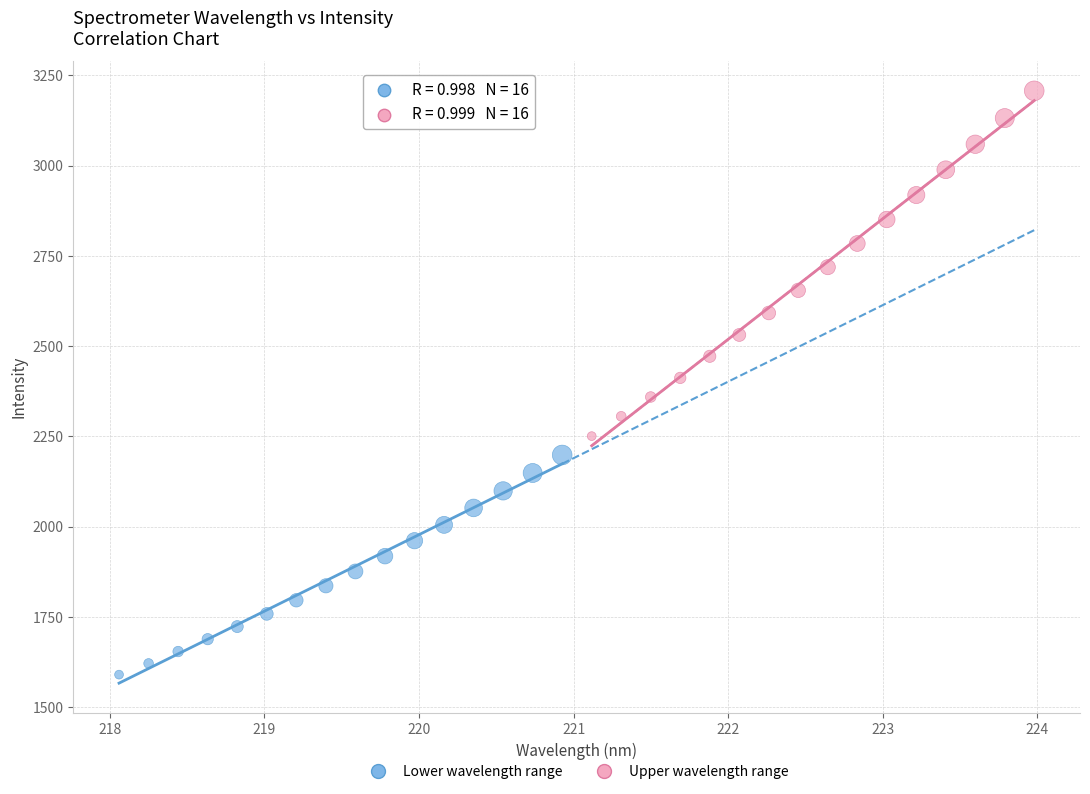

What are all the series names shown in the legend?

Lower wavelength range, Upper wavelength range